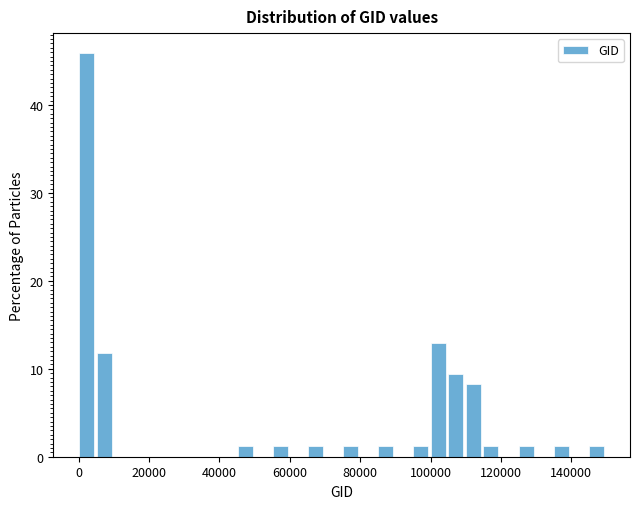

Around what value on the x-axis is the tallest bar? Give the approximate position of its centre, as read against the axis.

2000